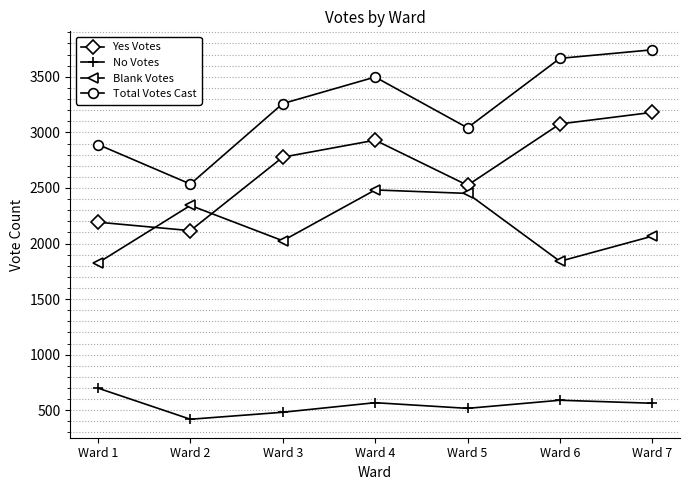

Is it true that No Votes equals 166 at Ward 2?

False